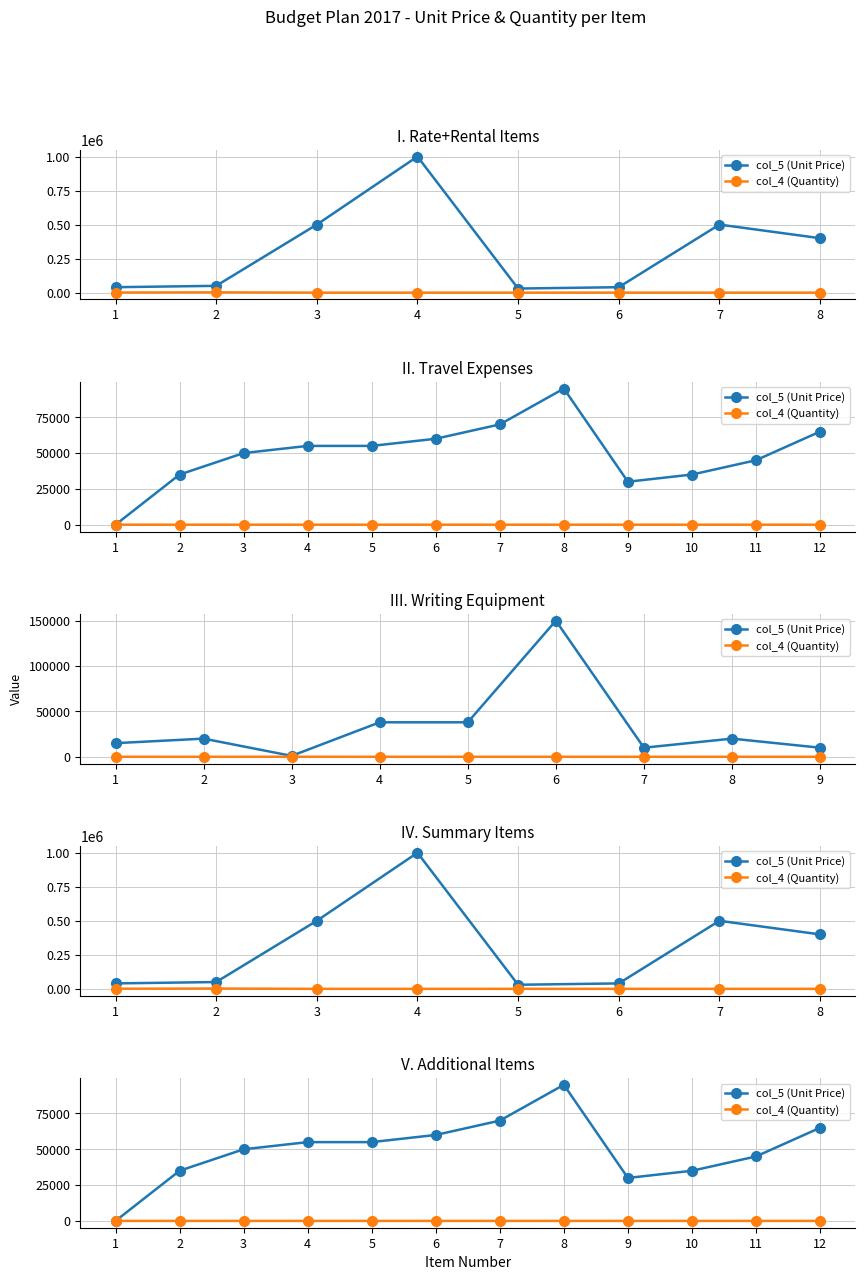

What is the average value of the col_4 (Quantity) series?

4